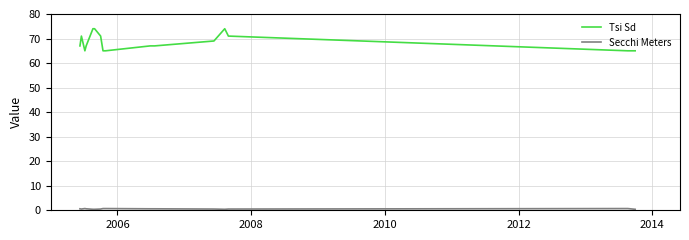

Which series has the largest range (max minus min)?

Tsi Sd